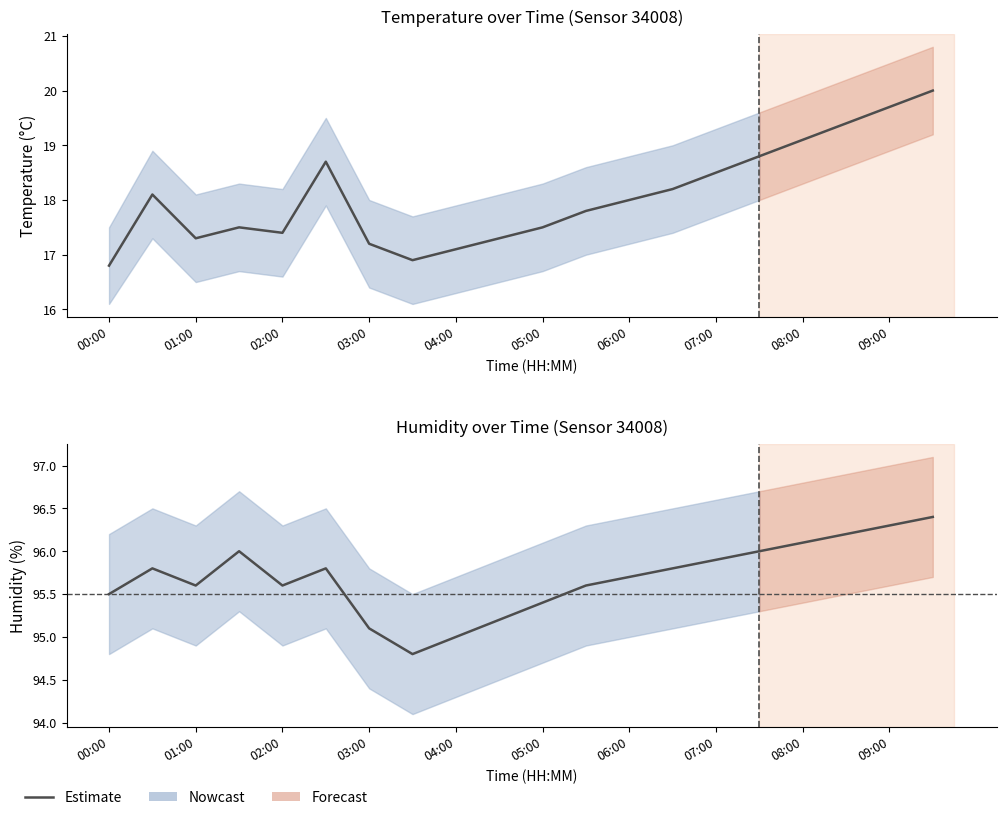

How many lines are shown in the chart?

1